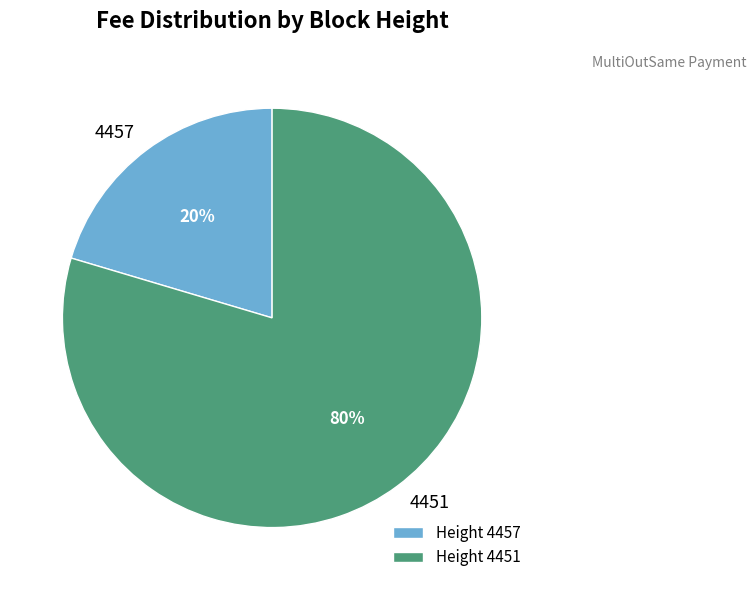

What percentage is the 4451 slice, to the nearest percent?

80%